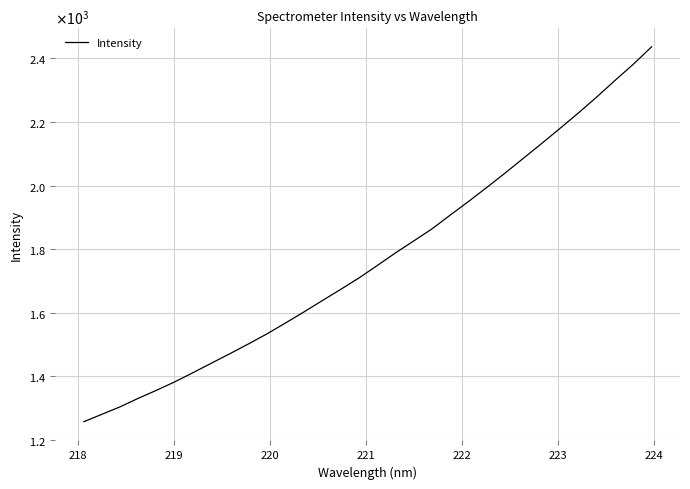

Reading left to right, extract all data points from this chart.

1257.4	1281.0	1304.7	1331.8	1357.1	1383.8	1412.9	1442.7	1472.2	1502.6	1533.9	1567.7	1602.3	1637.8	1672.9	1708.9	1748.1	1787.9	1825.6	1863.8	1907.2	1950.2	1994.3	2039.6	2086.1	2132.6	2180.1	2228.2	2278.4	2330.4	2381.5	2436.2